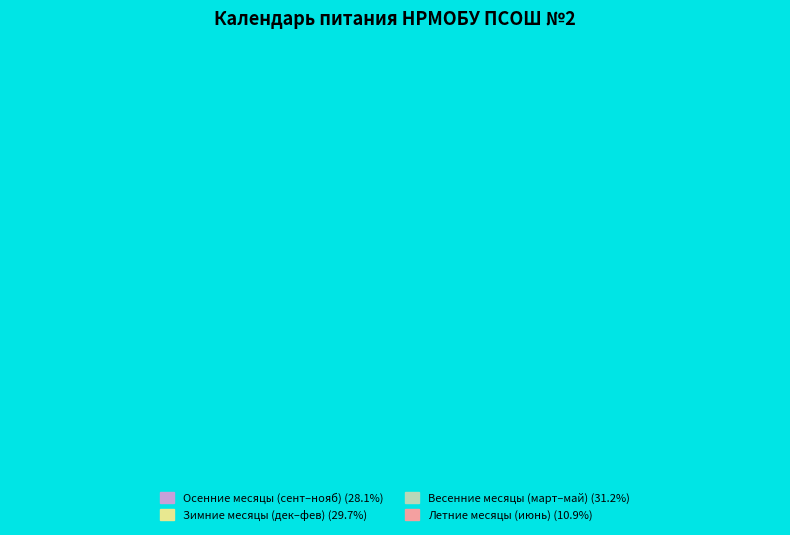

True or false: сентябрь accounts for 16% of the total.

False